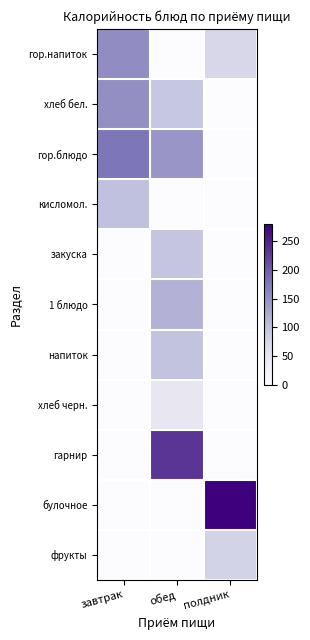

At полдник, list the series in order from largest to smallest.

булочное, фрукты, гор.напиток, хлеб бел., гор.блюдо, кисломол., закуска, 1 блюдо, напиток, хлеб черн., гарнир